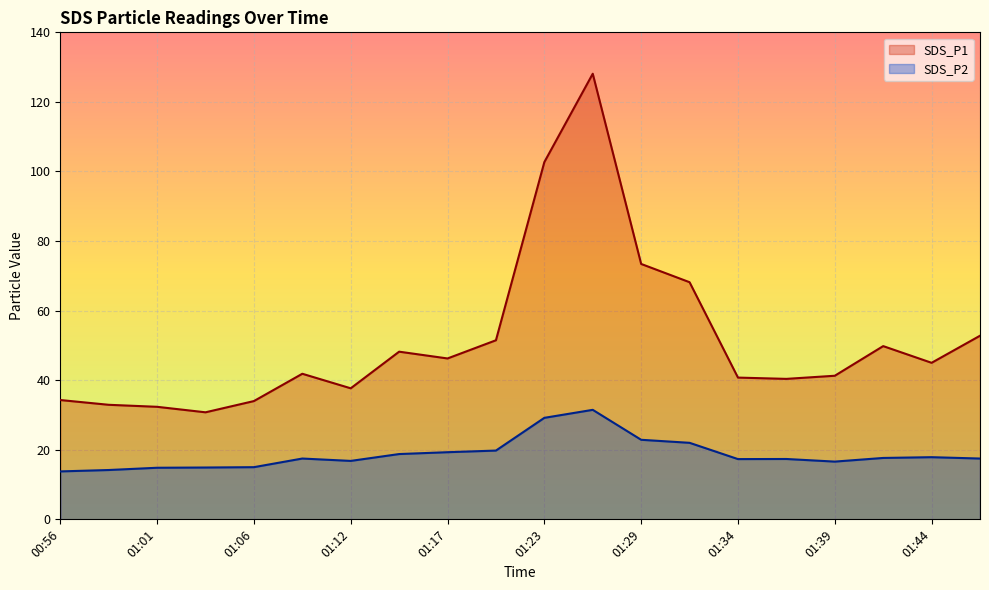

What is the difference between the SDS_P1 values at 00:56 and 01:09?

7.6